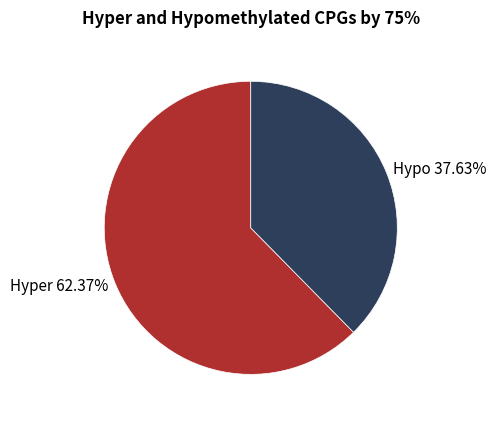

Combined, do Hypo 37.63% and Hyper 62.37% account for over 50%?

Yes